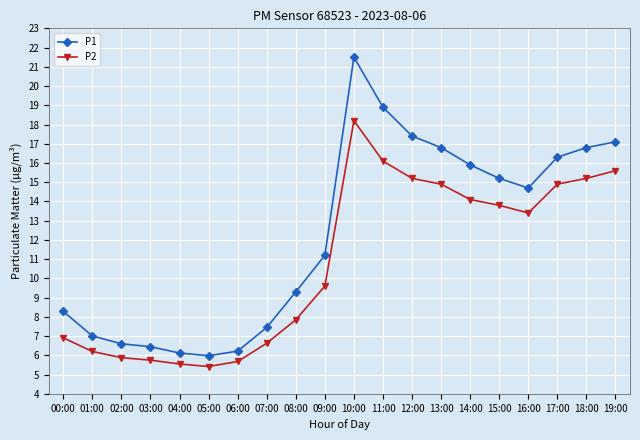

True or false: P1 and P2 intersect in this chart.

False